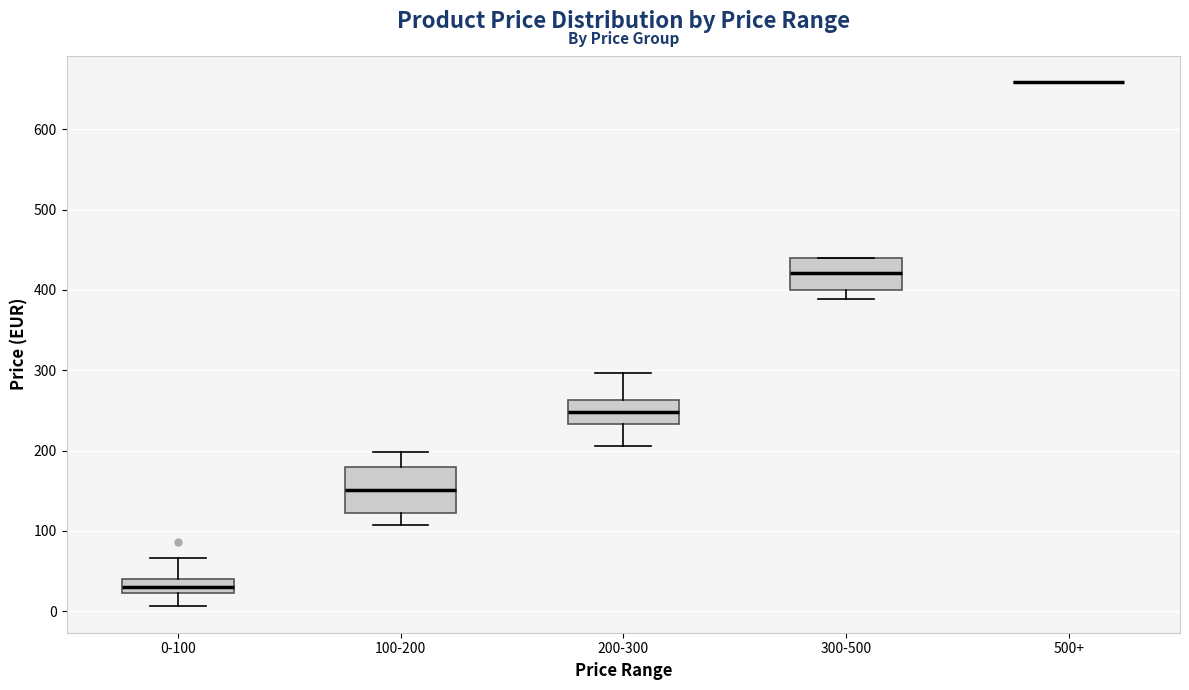

Where does the lower whisker of the box for 200-300 end on the y-axis? The values are not printed on the chart, so give them approximately, as read against the axis.

210